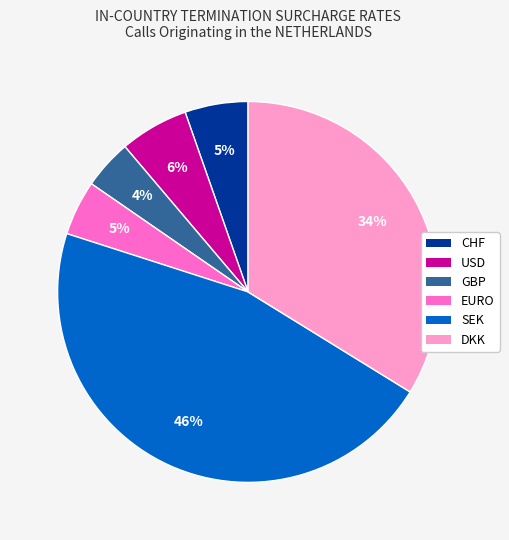

True or false: EURO accounts for 16% of the total.

False